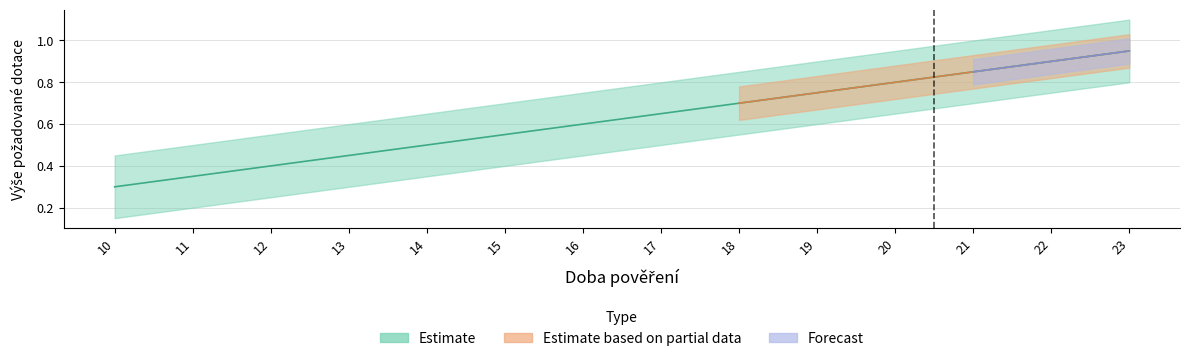

Reading left to right, what are all the values shown in this chart?

0.3	0.3	0.4	0.5	0.5	0.6	0.6	0.7	0.7	0.8	0.8	0.8	0.9	0.9